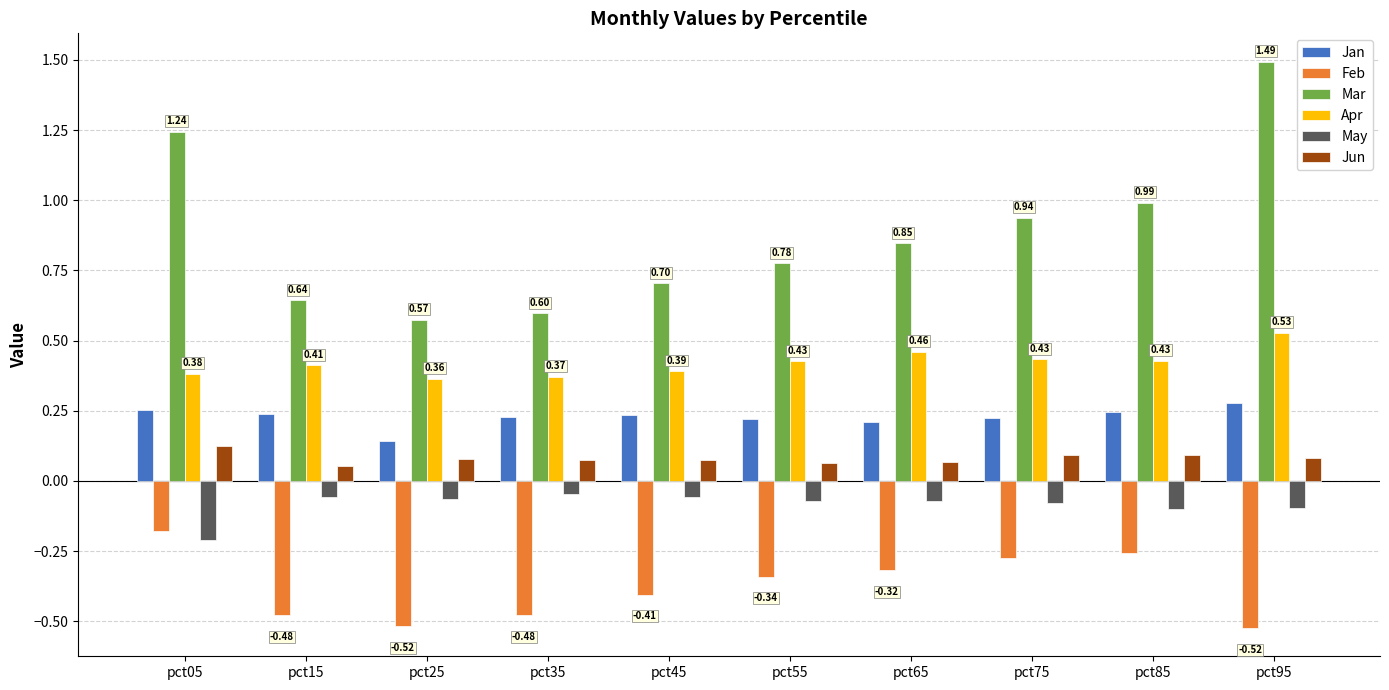

Rank the series by their maximum value, from highest to lowest.

Mar, Apr, Jan, Jun, May, Feb